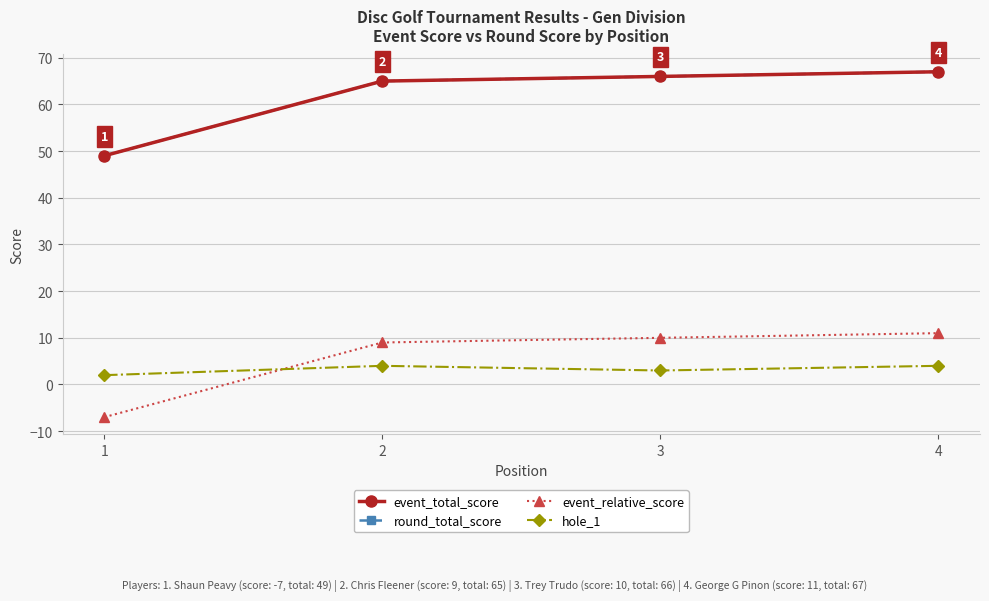

At which category is the sum across all series the highest?

4